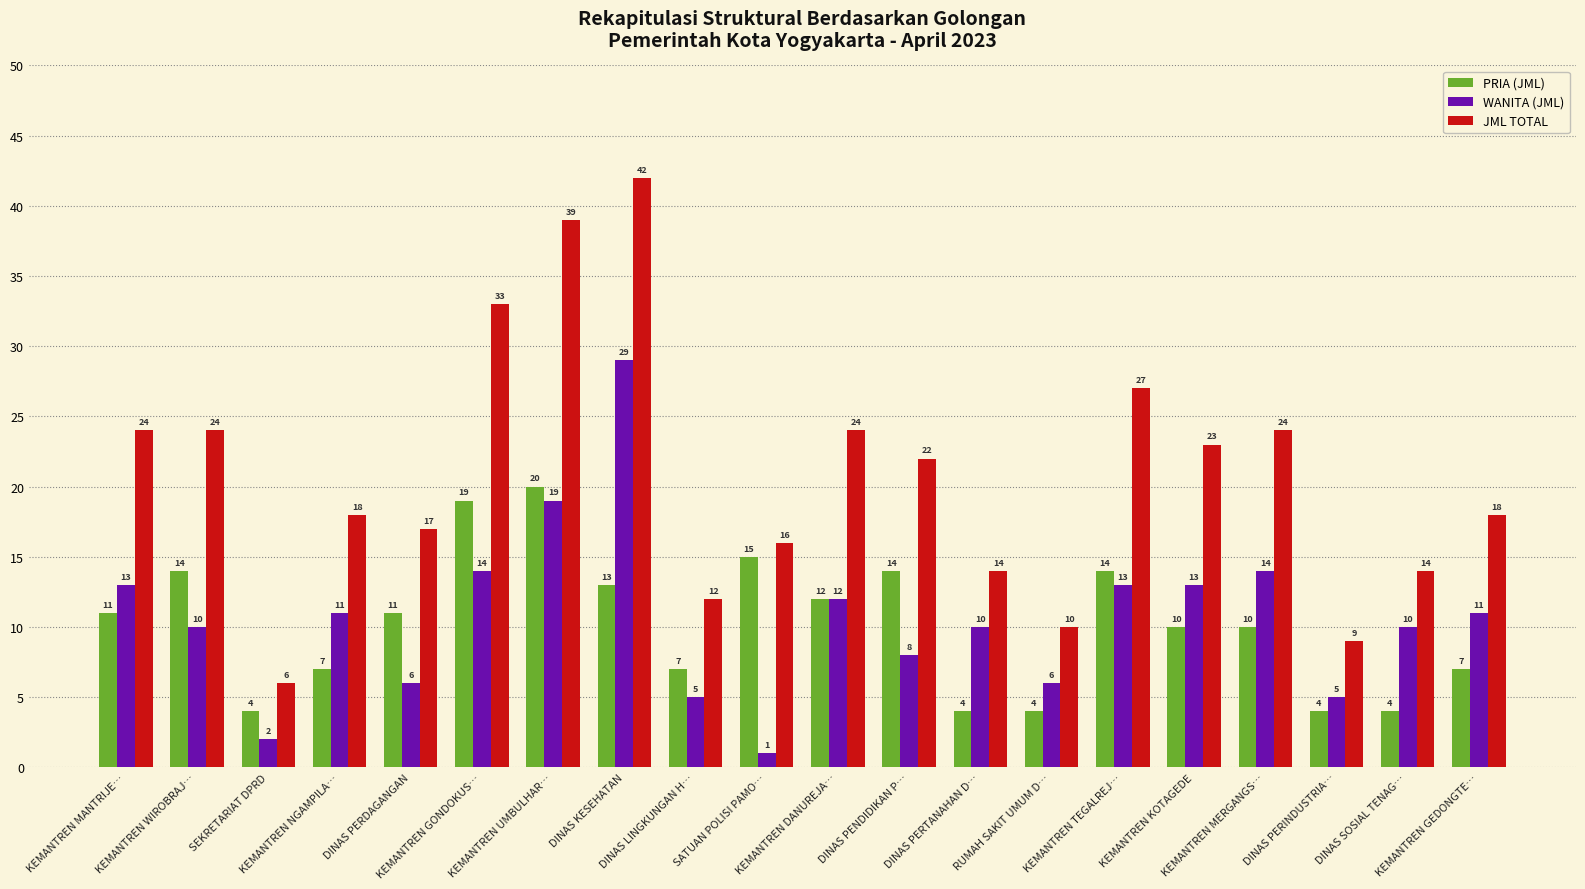

How many categories are shown in the chart?

20